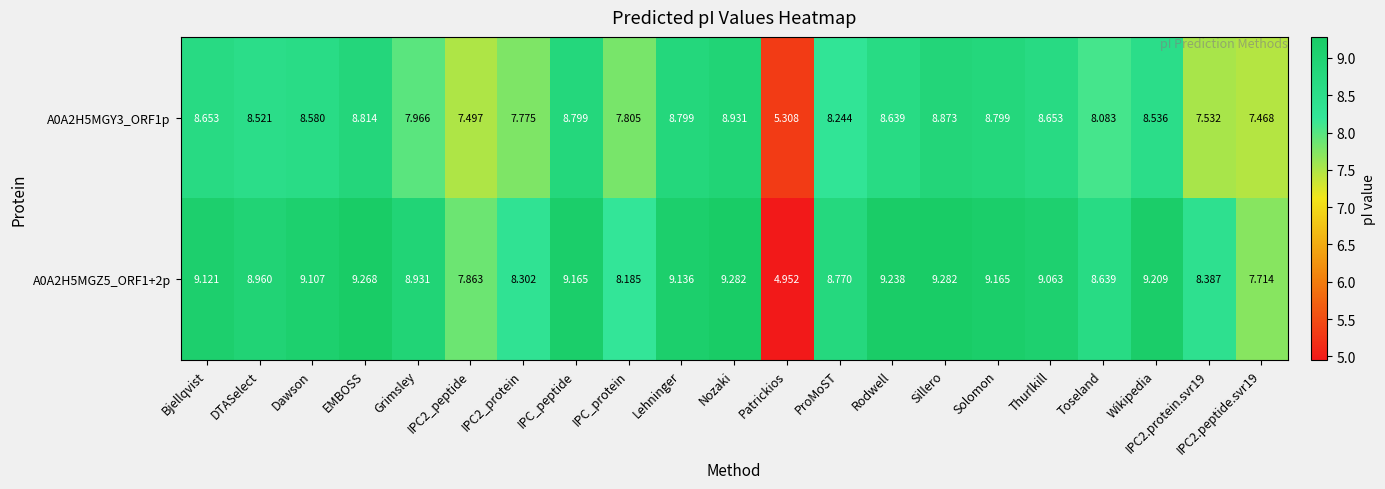

At which label does A0A2H5MGY3_ORF1p first exceed 8?

Bjellqvist